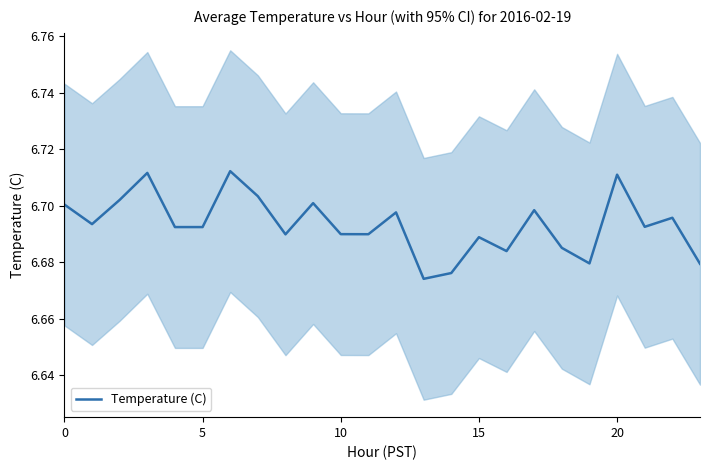

How many interior local peaks (higher than both neighbors) does the data have?

8